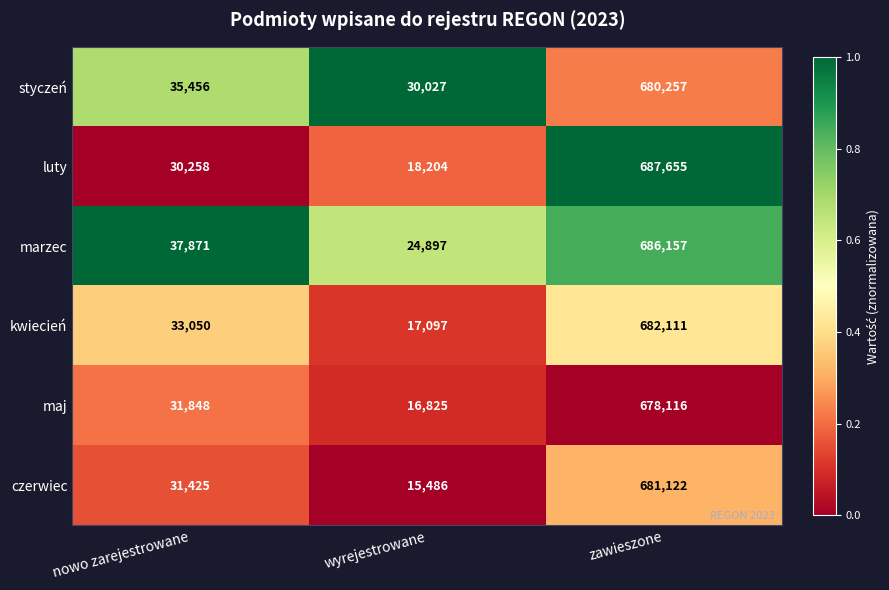

At which category is the sum across all series the highest?

zawieszone